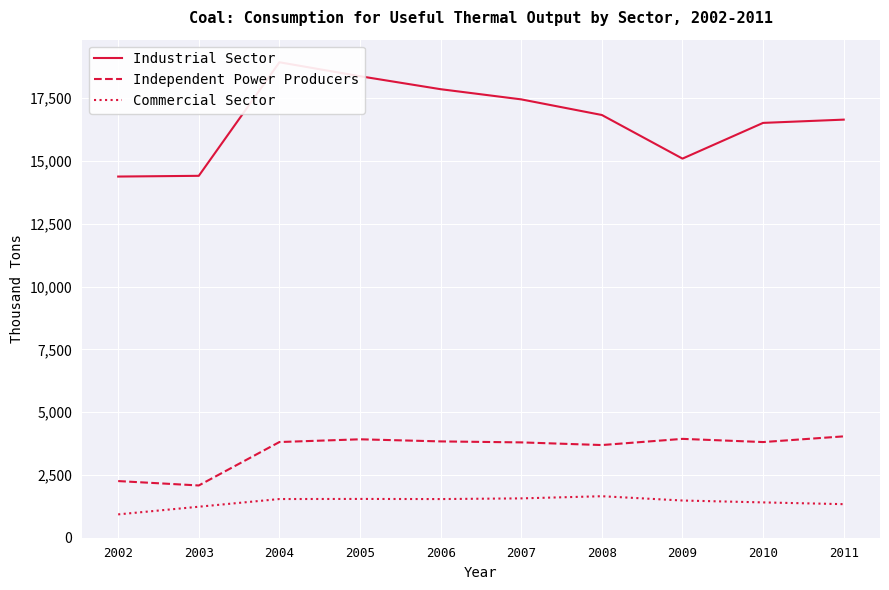

What is the approximate value of Independent Power Producers at 2004?

3809